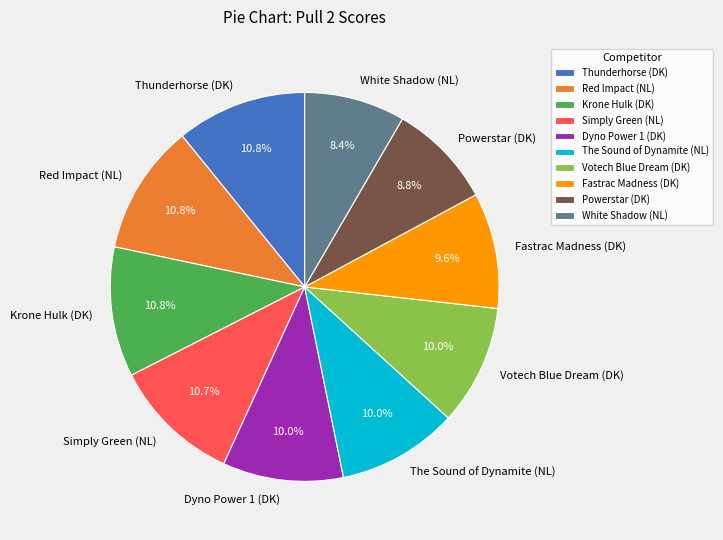

To the nearest percent, what percentage of the pie is White Shadow (NL)?

8%